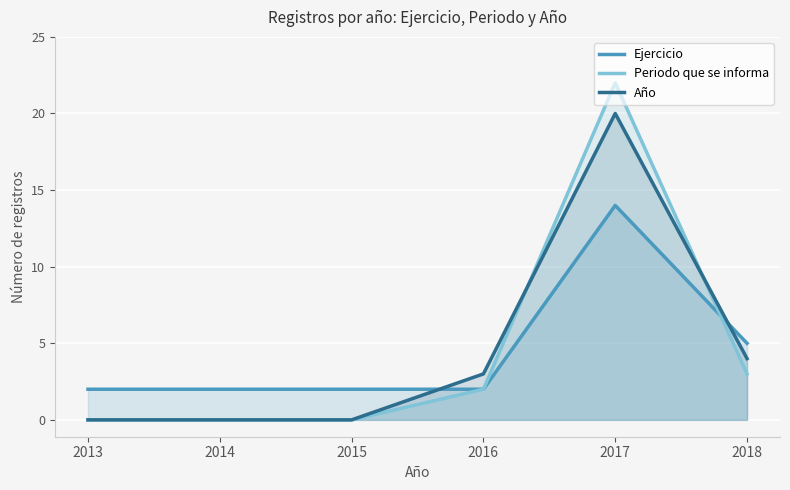

Reading left to right, what are all the values shown in this chart?

Ejercicio: 2013=2	2014=2	2015=2	2016=2	2017=14	2018=5
Periodo que se informa: 2013=0	2014=0	2015=0	2016=2	2017=22	2018=3
Año: 2013=0	2014=0	2015=0	2016=3	2017=20	2018=4